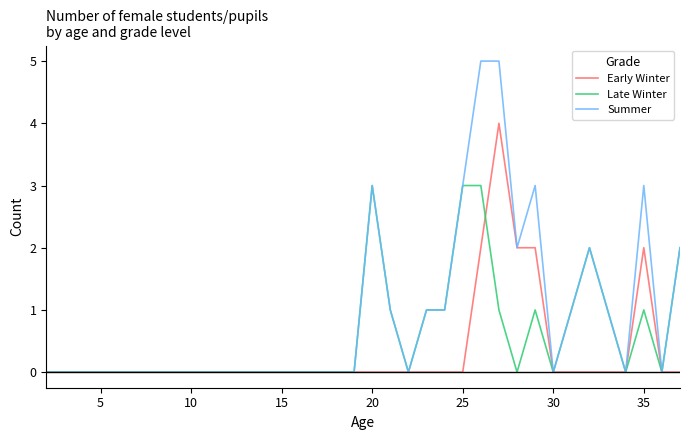

Which series has the widest spread of values?

Summer